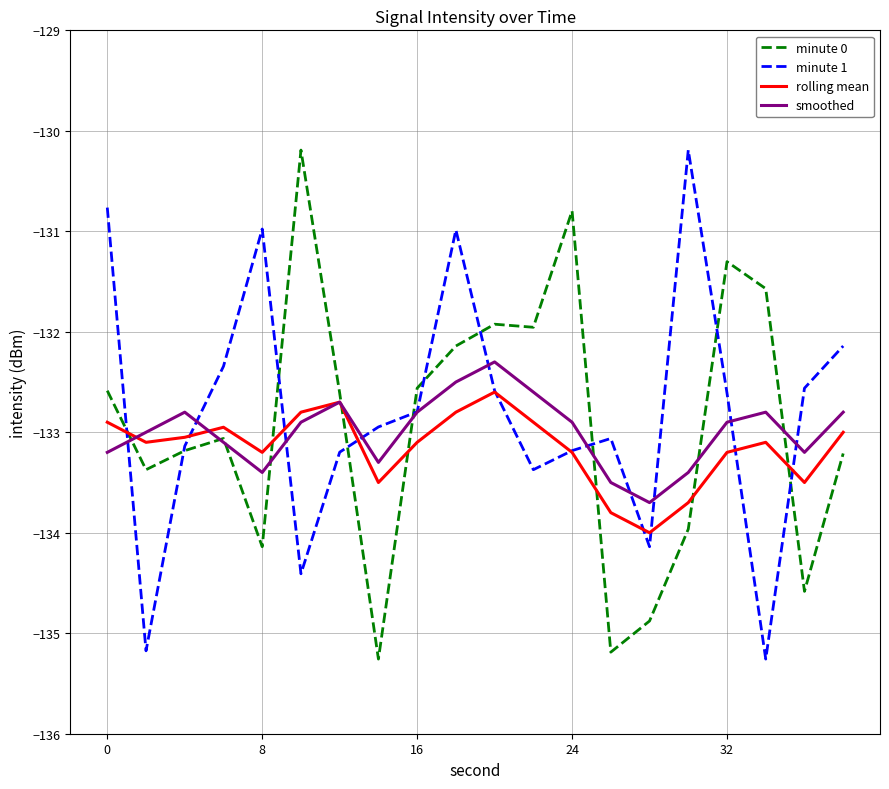

After their last crossing, which series has the higher values: minute 0 or rolling mean?

rolling mean